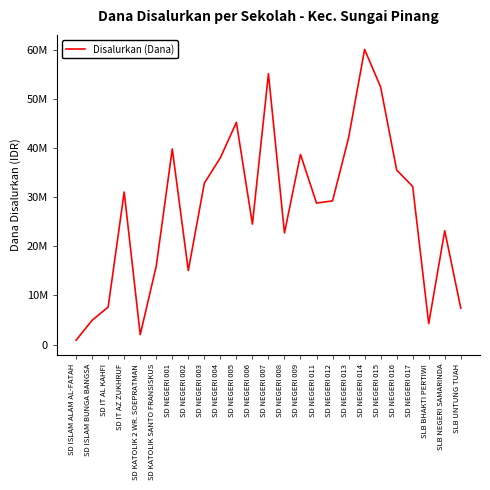

Does the chart display data point markers on the line(s)?

No